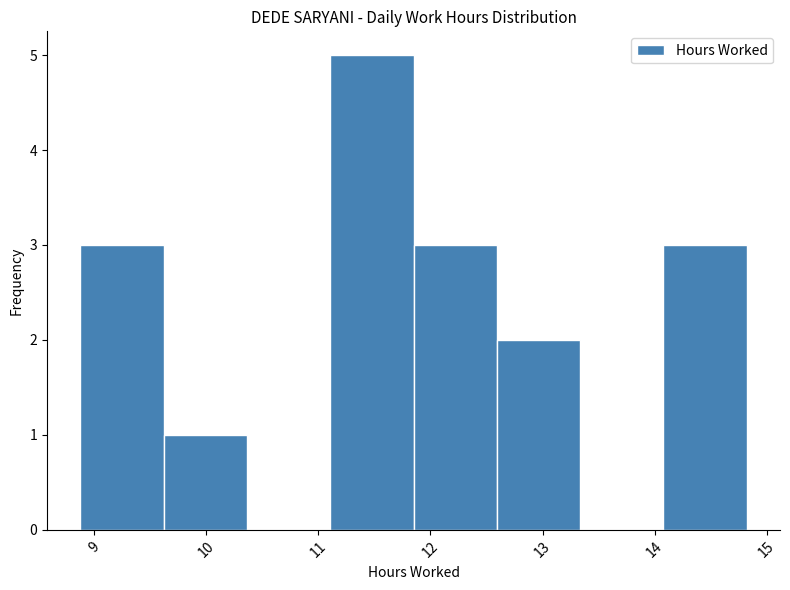

Over which range of the x-axis is the bar tallest?

11.1 to 11.9